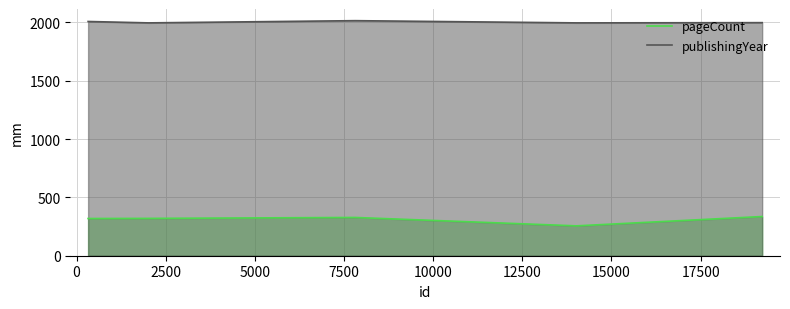

True or false: pageCount and publishingYear intersect in this chart.

False